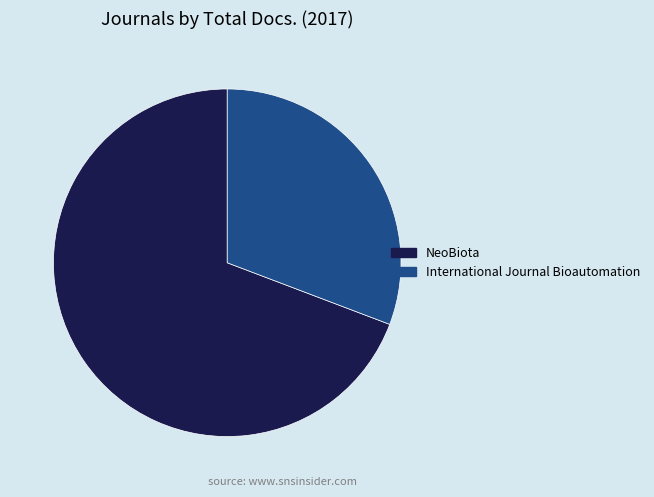

Is it true that NeoBiota is 58% of the pie?

False